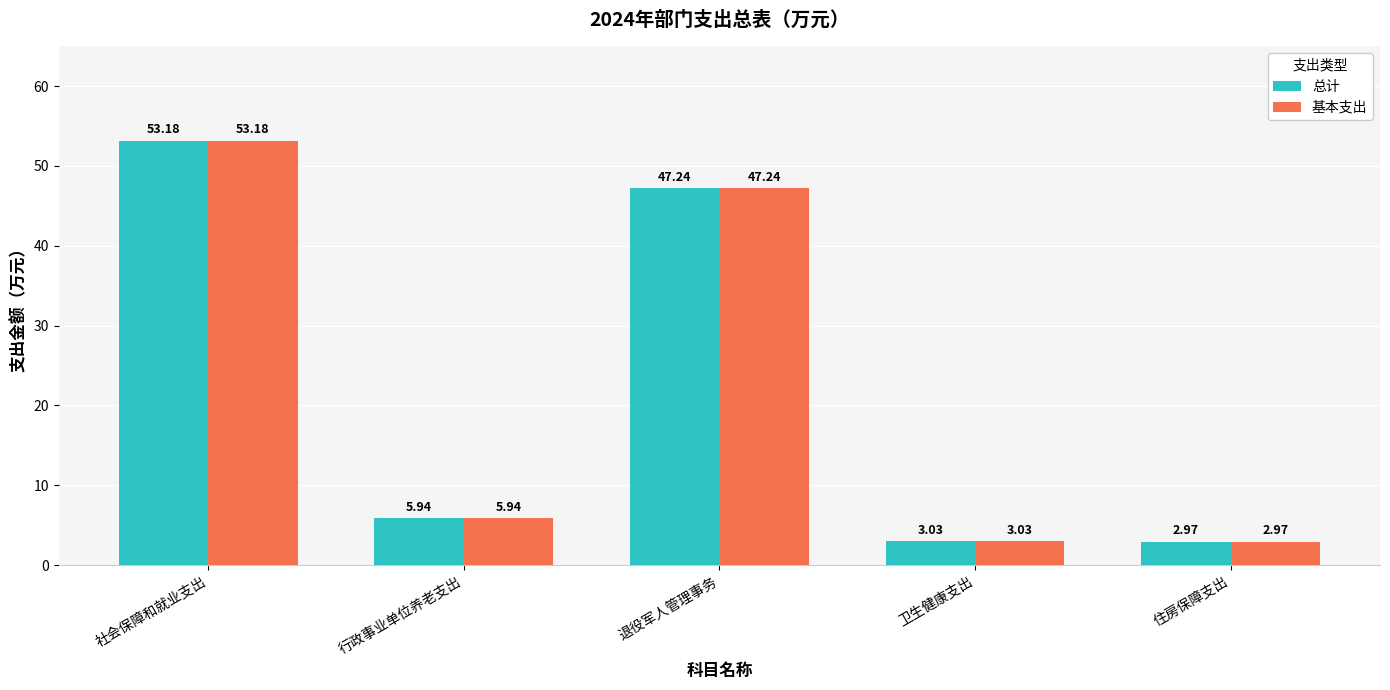

What is the label of the 3rd bar from the right?

退役军人管理事务